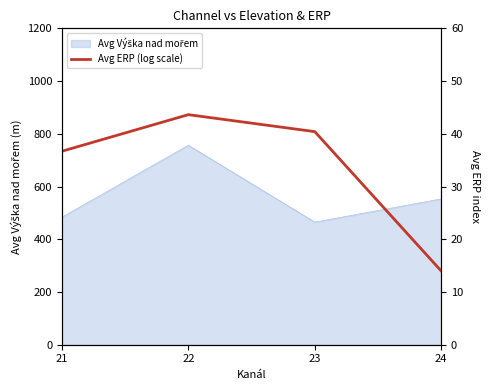

What is the difference between the values at 24 and 22?

29.6